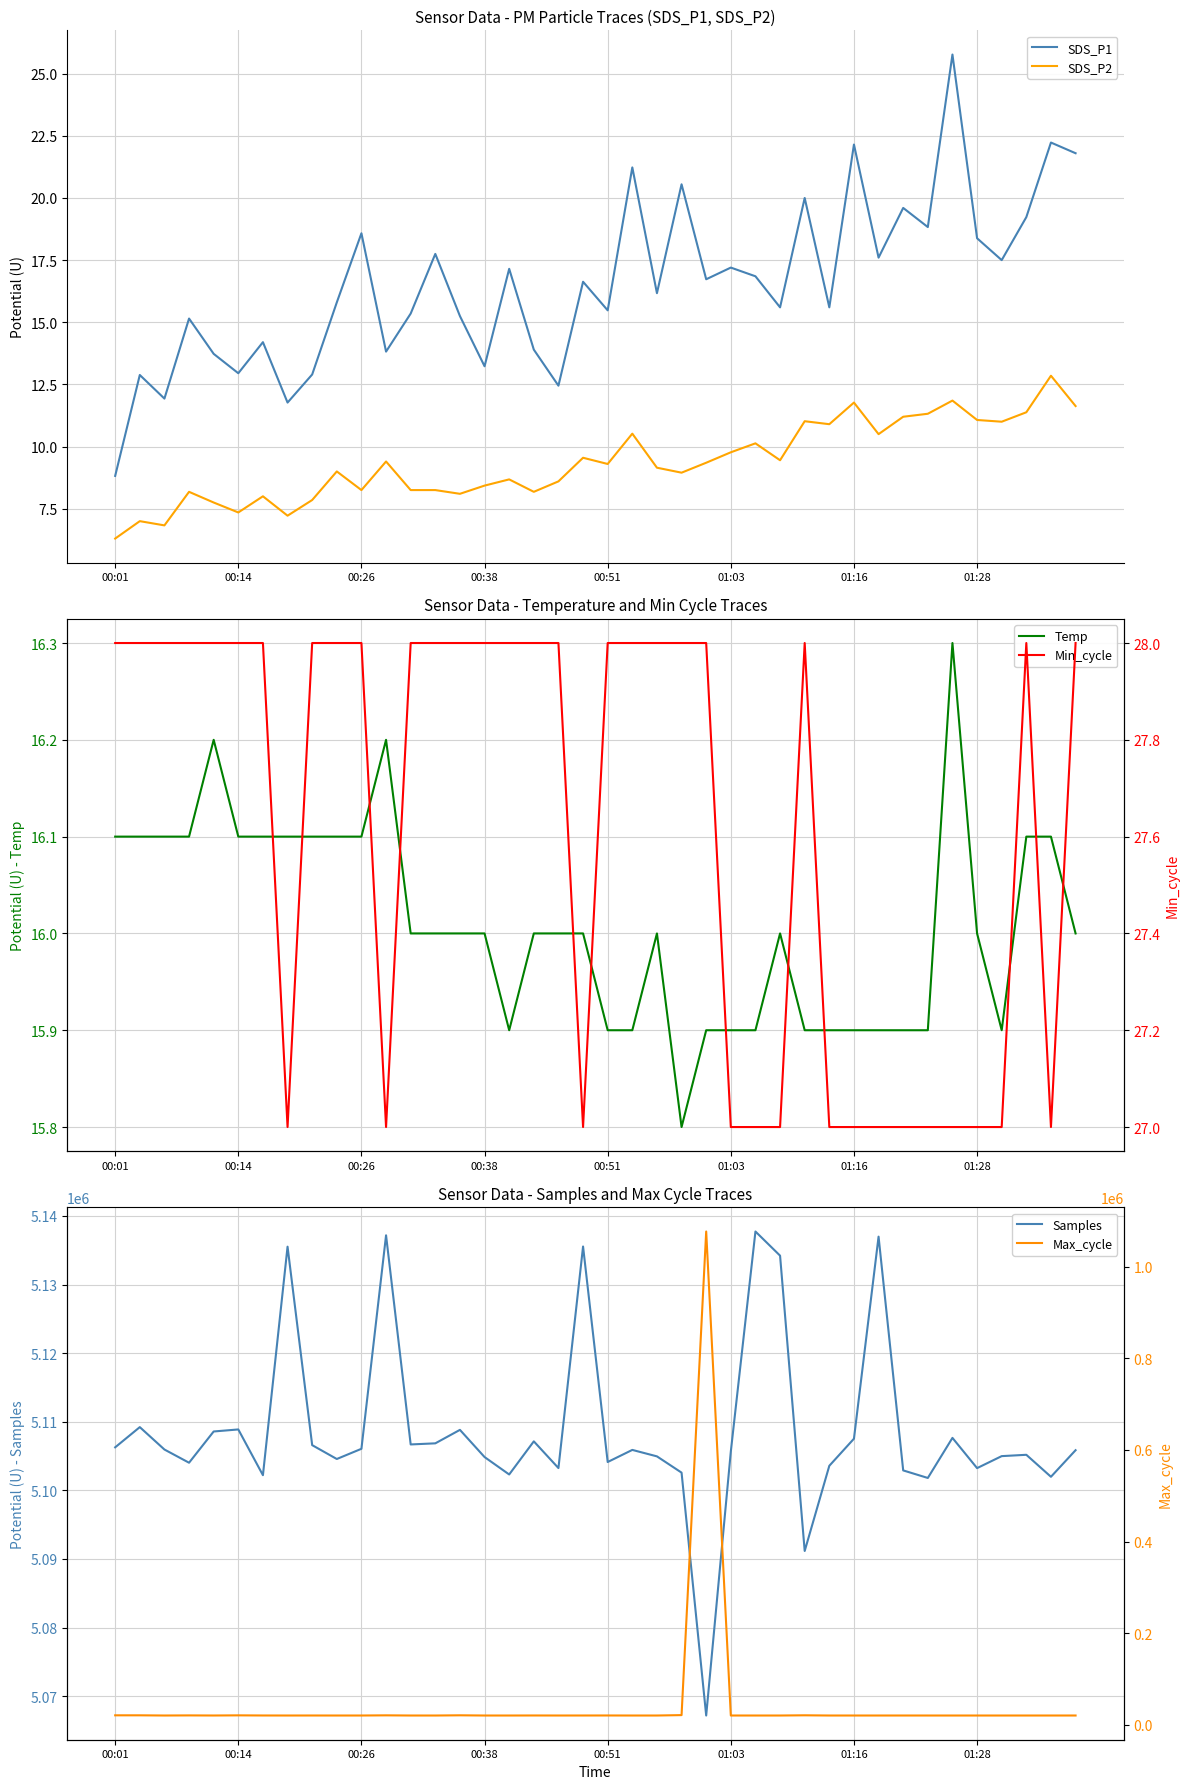

How many interior local peaks does the SDS_P1 series have?

15